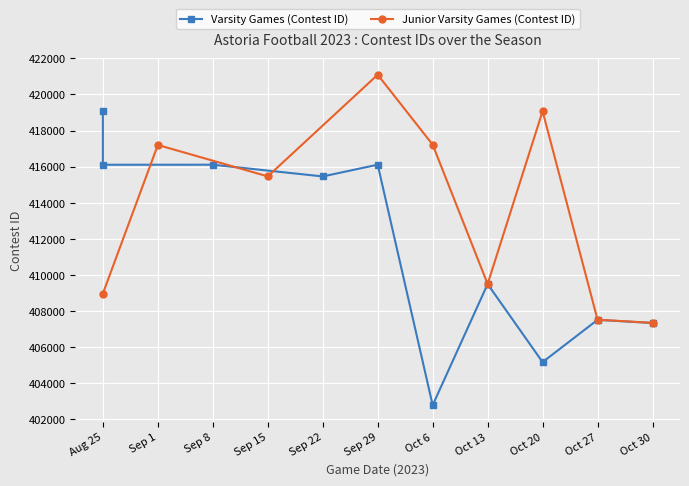

Where is the first local minimum for Junior Varsity Games (Contest ID)?

Sep 15